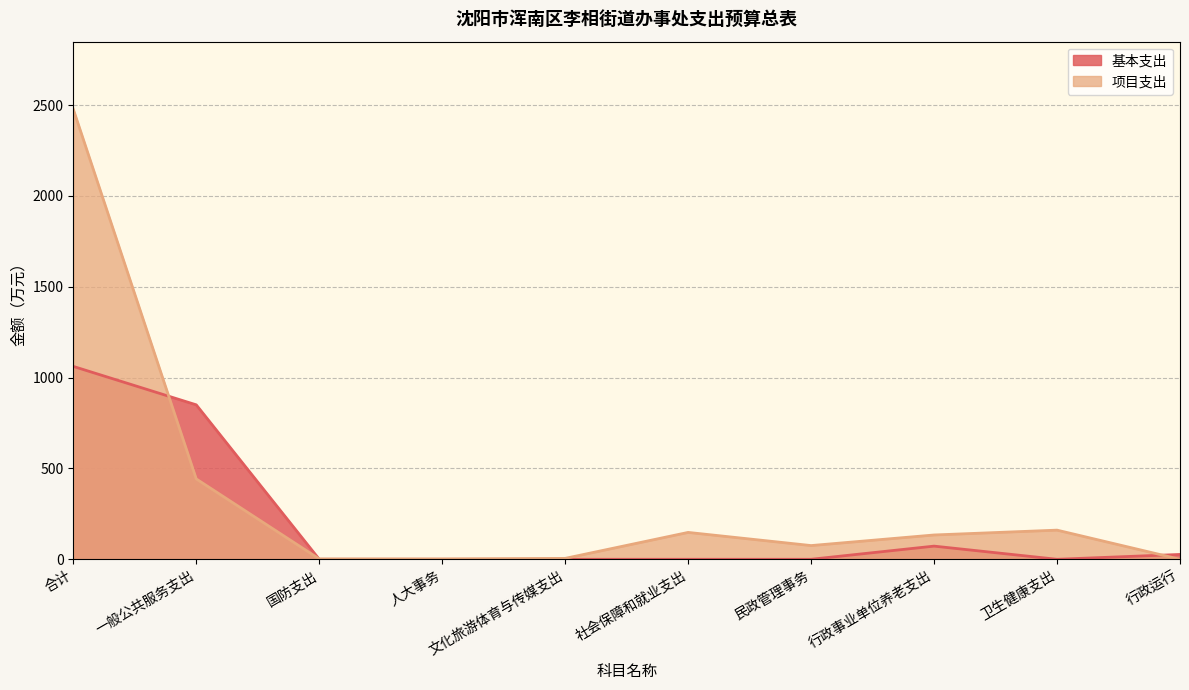

The 项目支出 series shows -987.2 at 行政运行. True or false?

False